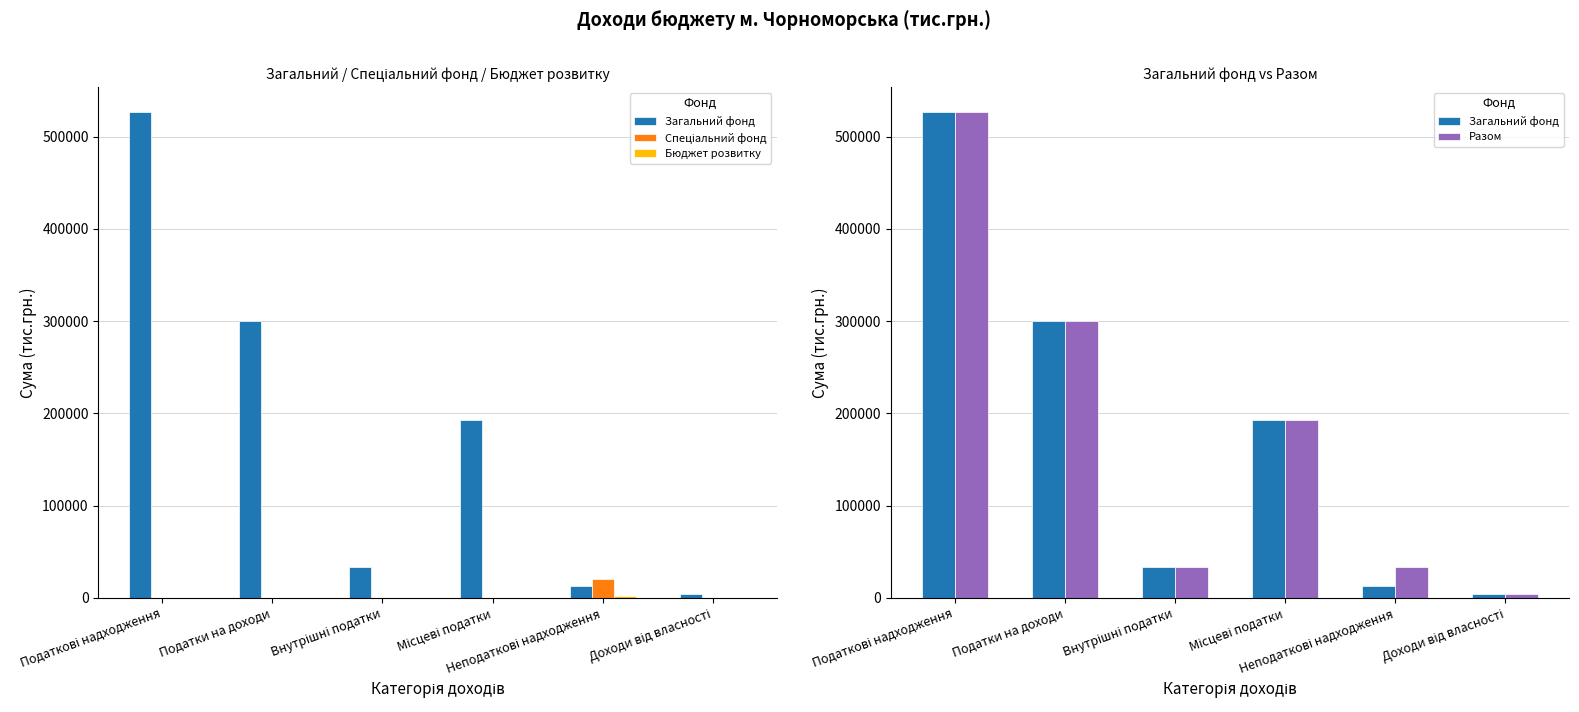

List the labels in order of Бюджет розвитку value, smallest first.

Податкові надходження, Податки на доходи, Внутрішні податки, Місцеві податки, Доходи від власності, Неподаткові надходження